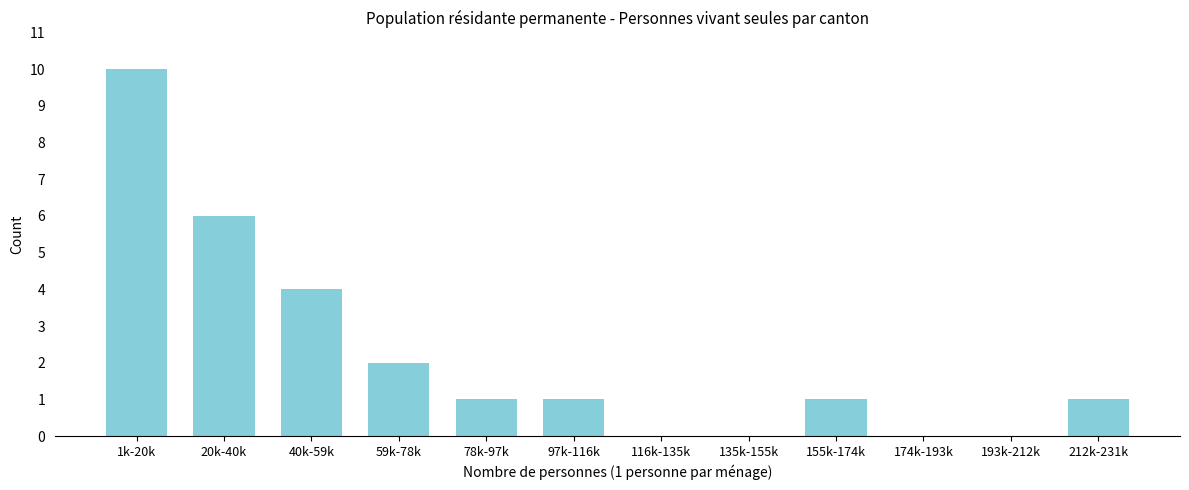

Reading left to right, extract all data points from this chart.

1k-20k=10	20k-40k=6	40k-59k=4	59k-78k=2	78k-97k=1	97k-116k=1	116k-135k=0	135k-155k=0	155k-174k=1	174k-193k=0	193k-212k=0	212k-231k=1